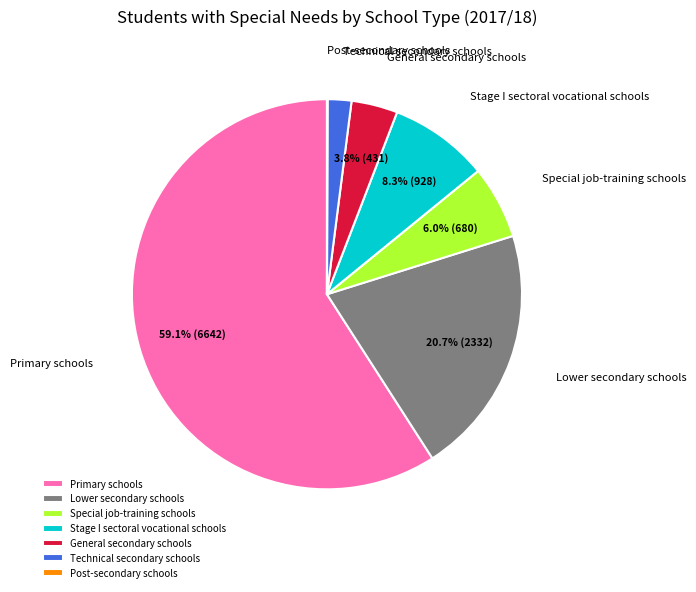

Which slice is the largest?

Primary schools